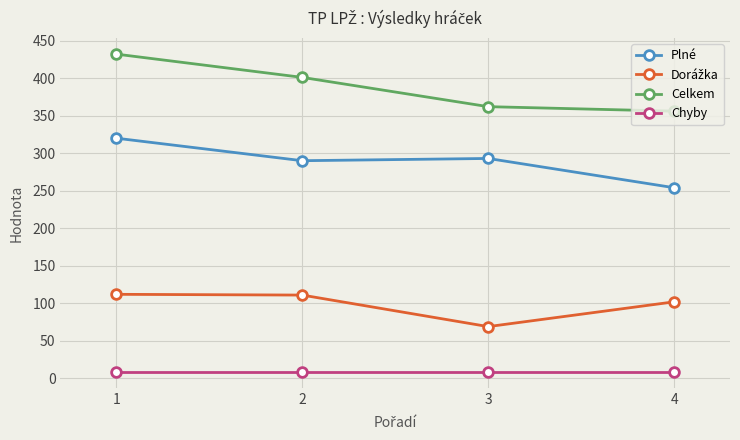

What is the total value across all series at 4?

720